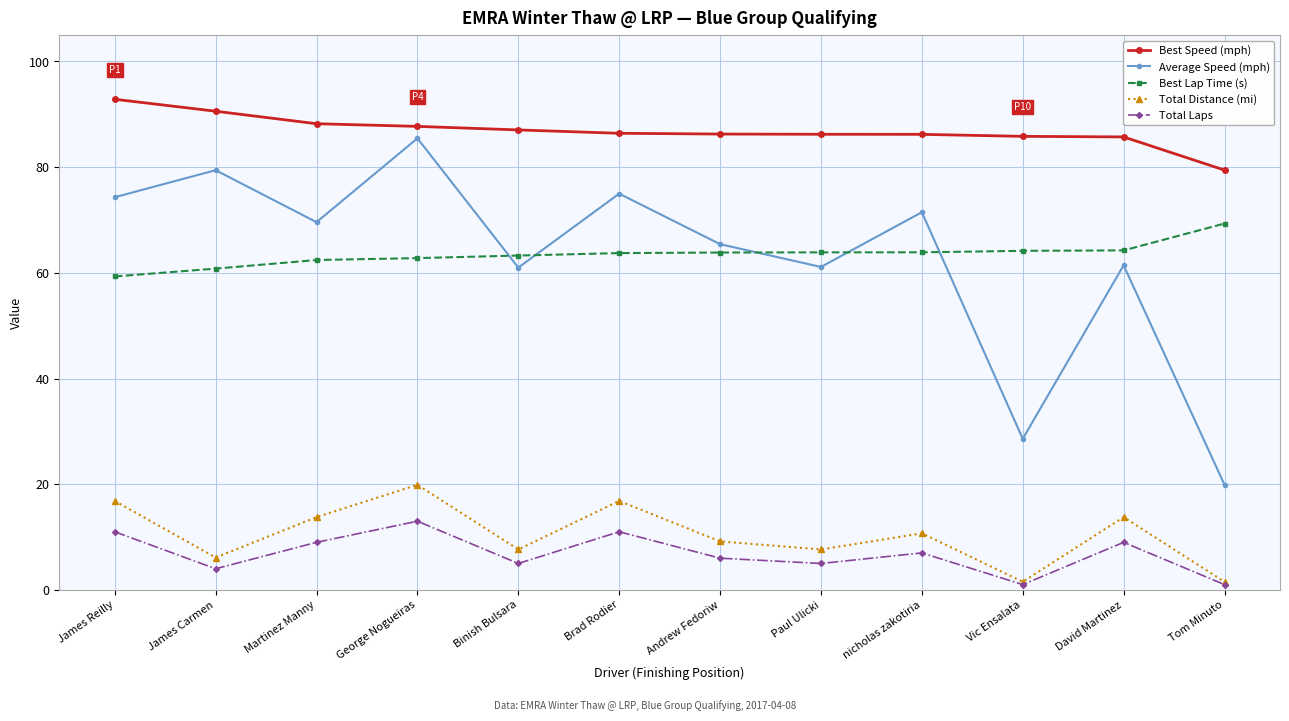

True or false: Total Distance (mi) has a value of 33.8 at George Nogueiras.

False